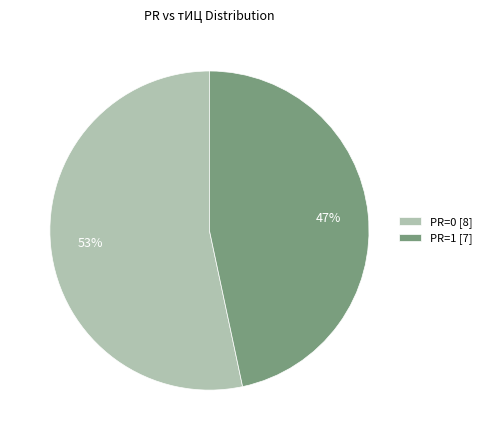

Rank the categories by value from highest to lowest.

PR=0 [8], PR=1 [7]